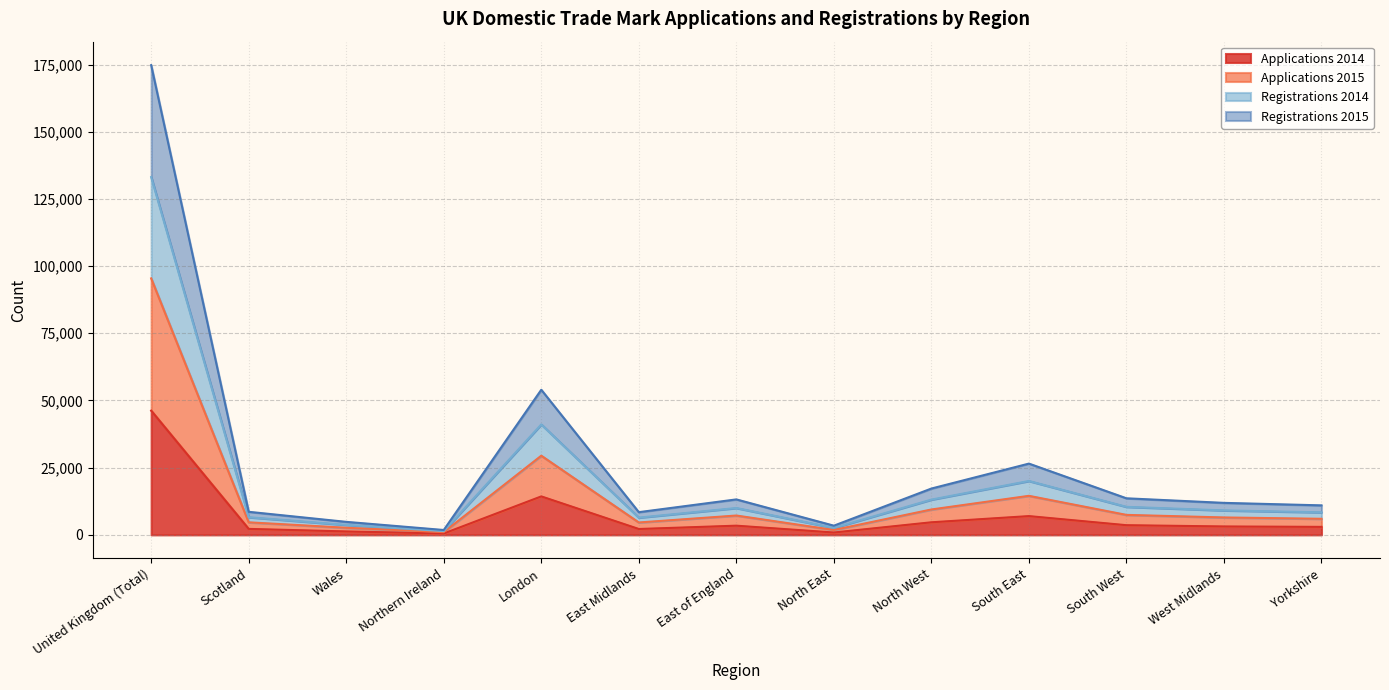

Reading left to right, what are all the values shown in this chart?

Applications 2014: United Kingdom (Total)=46225	Scotland=2219	Wales=1272	Northern Ireland=503	London=14308	East Midlands=2181	East of England=3415	North East=875	North West=4676	South East=6981	South West=3597	West Midlands=3127	Yorkshire=2972
Applications 2015: United Kingdom (Total)=95426	Scotland=4667	Wales=2644	Northern Ireland=1011	London=29455	East Midlands=4608	East of England=7194	North East=1823	North West=9444	South East=14523	South West=7430	West Midlands=6476	Yorkshire=5979
Registrations 2014: United Kingdom (Total)=133121	Scotland=6567	Wales=3712	Northern Ireland=1400	London=41091	East Midlands=6419	East of England=9993	North East=2597	North West=13117	South East=20051	South West=10430	West Midlands=9102	Yorkshire=8383
Registrations 2015: United Kingdom (Total)=174759	Scotland=8580	Wales=4840	Northern Ireland=1809	London=53990	East Midlands=8445	East of England=13192	North East=3416	North West=17232	South East=26513	South West=13604	West Midlands=11904	Yorkshire=10975